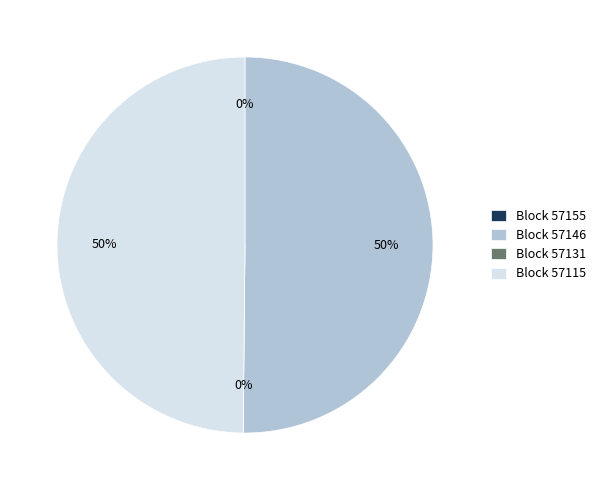

Count the number of slices in the pie.

4